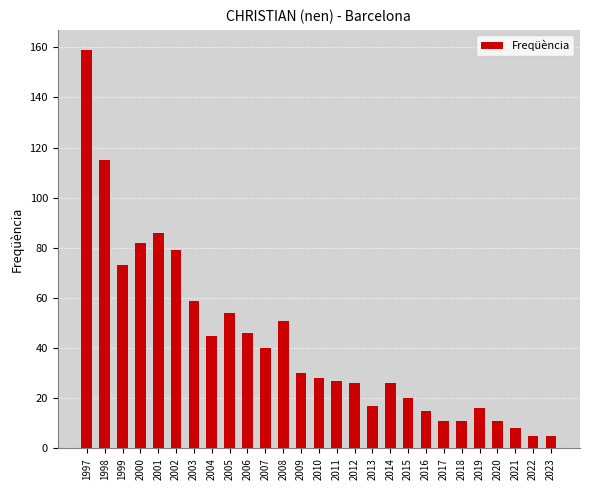

What is the sum of the values at 2006 and 1997?

205